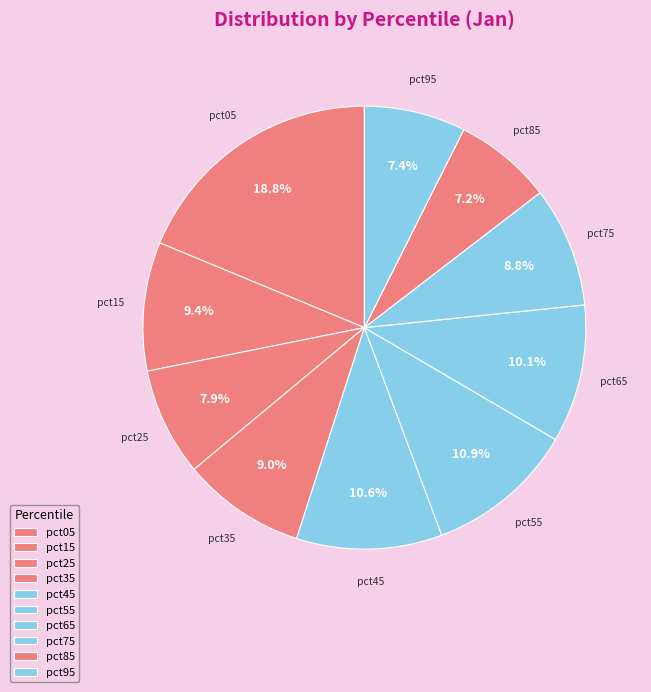

To the nearest percent, what portion does pct15 represent?

9%